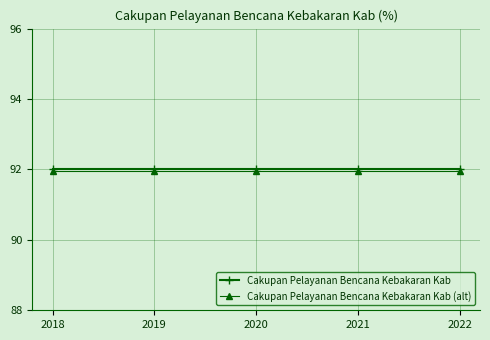

True or false: Cakupan Pelayanan Bencana Kebakaran Kab has more than 2 interior local peaks.

False